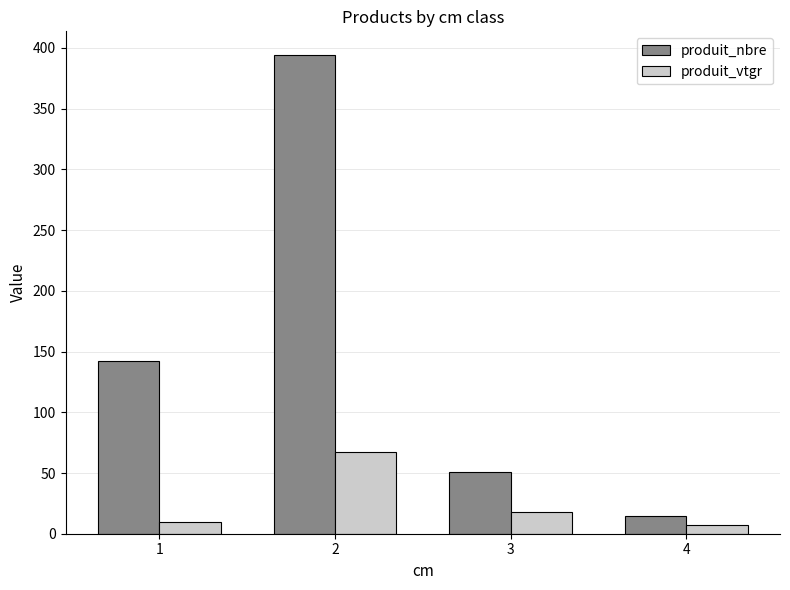

What is the difference between the highest and lowest values at 2?

326.3